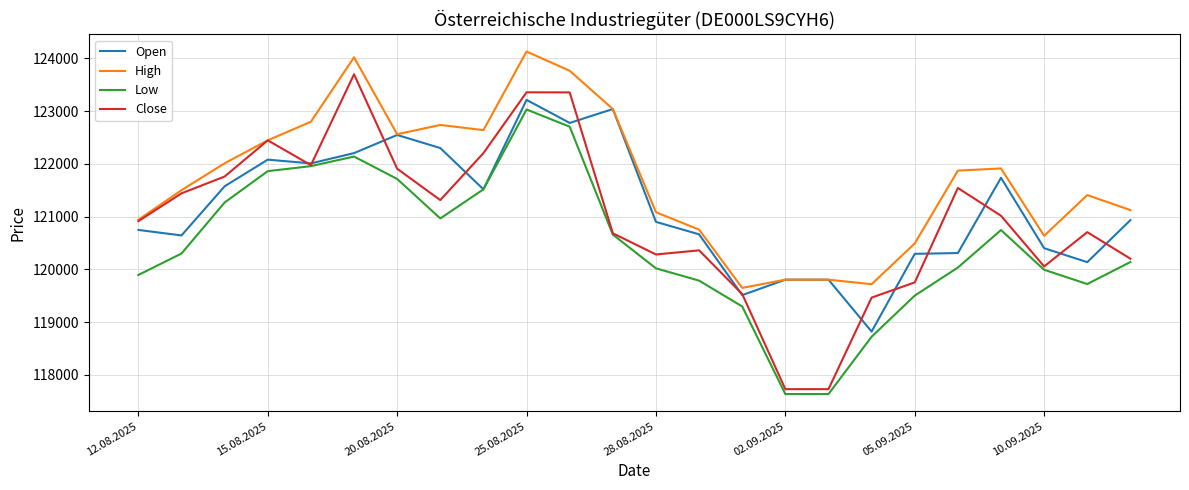

What is the minimum value for Open?

118822